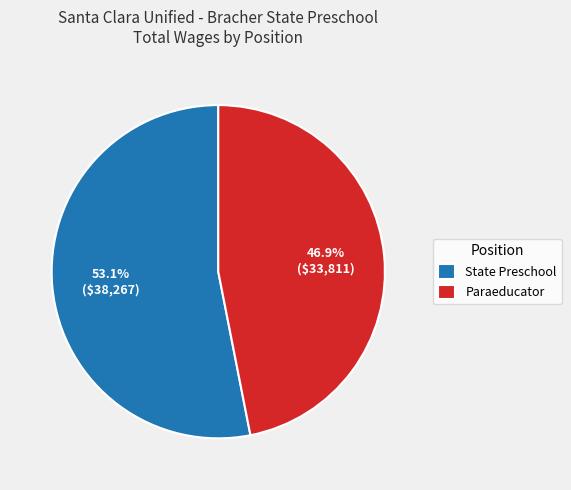

To the nearest percent, what is the combined percentage of Paraeducator and State Preschool?

100%